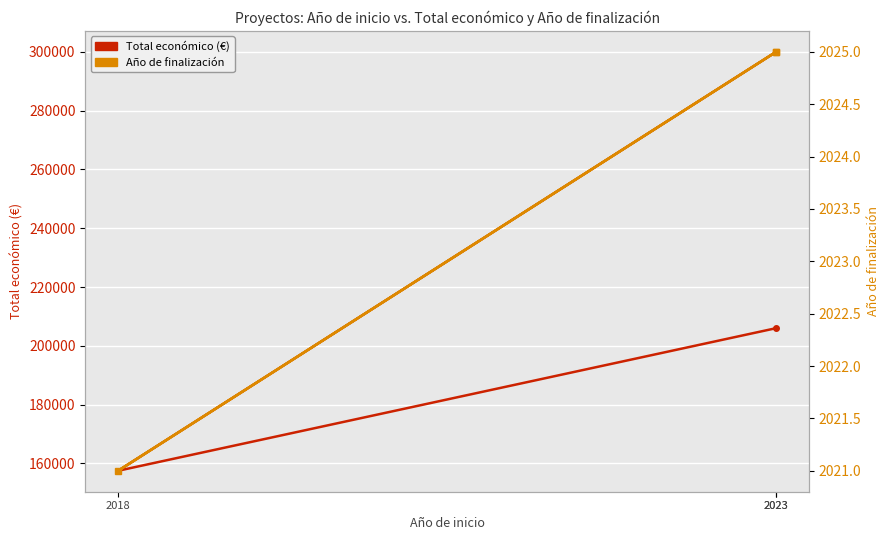

At which label is Año de finalización closest to 2023?

2023